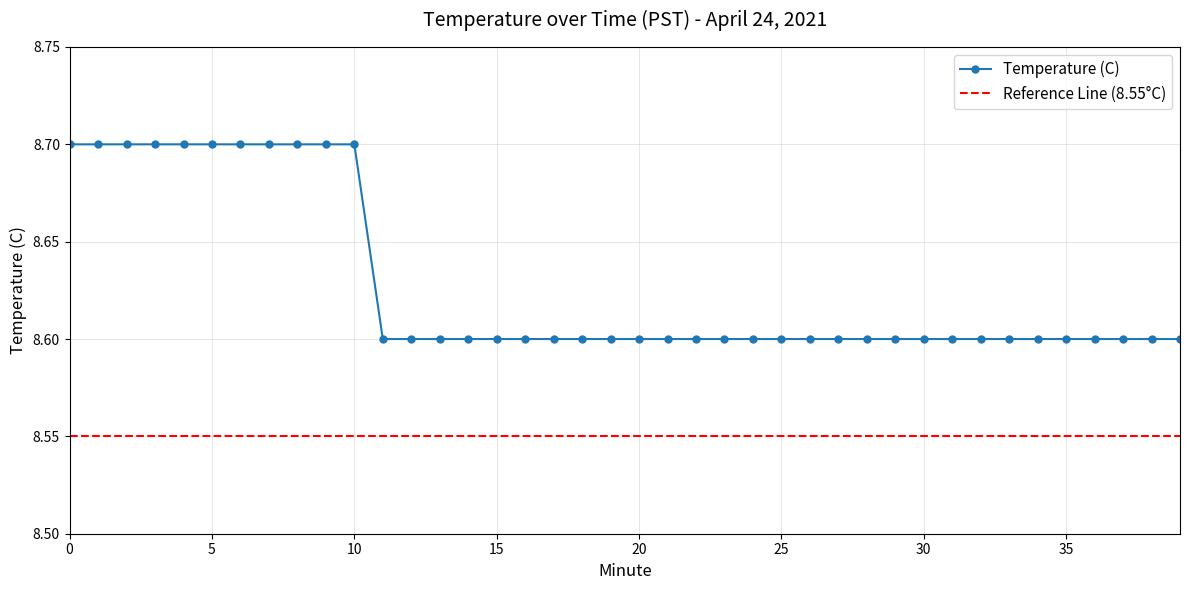

At which label is the value closest to 8?

11